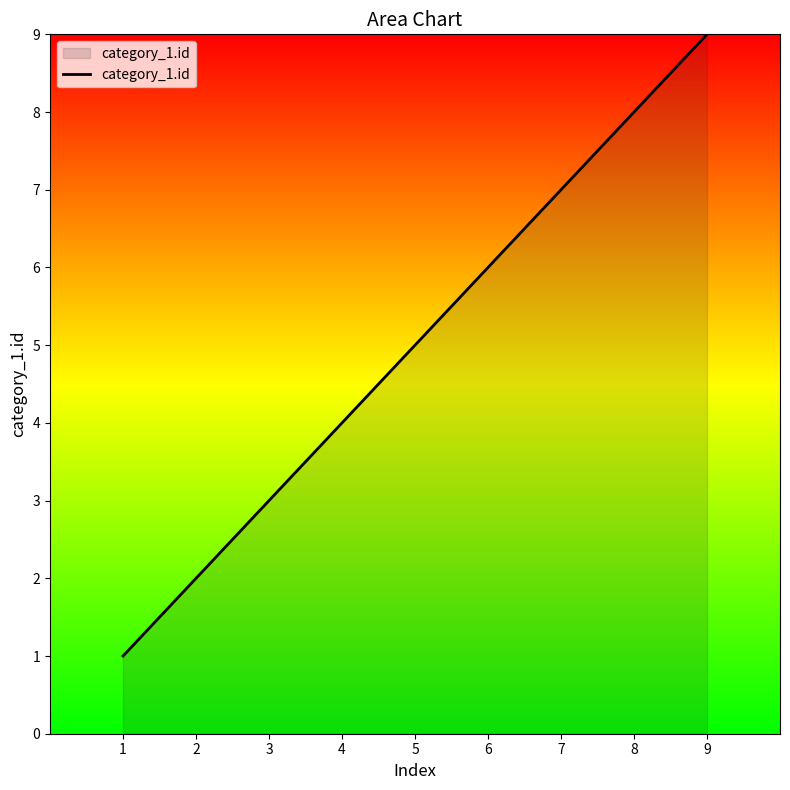

List the labels in order of value, largest first.

9, 8, 7, 6, 5, 4, 3, 2, 1